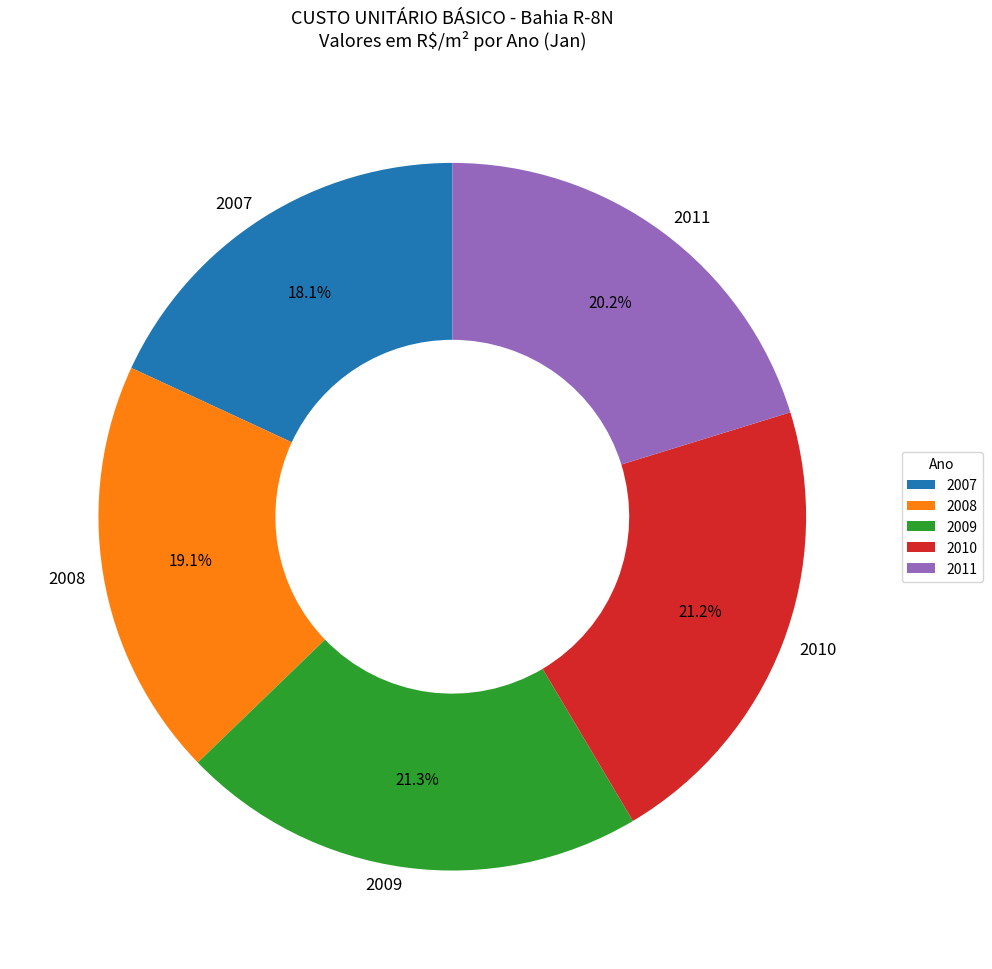

True or false: 2010 accounts for 21% of the total.

True